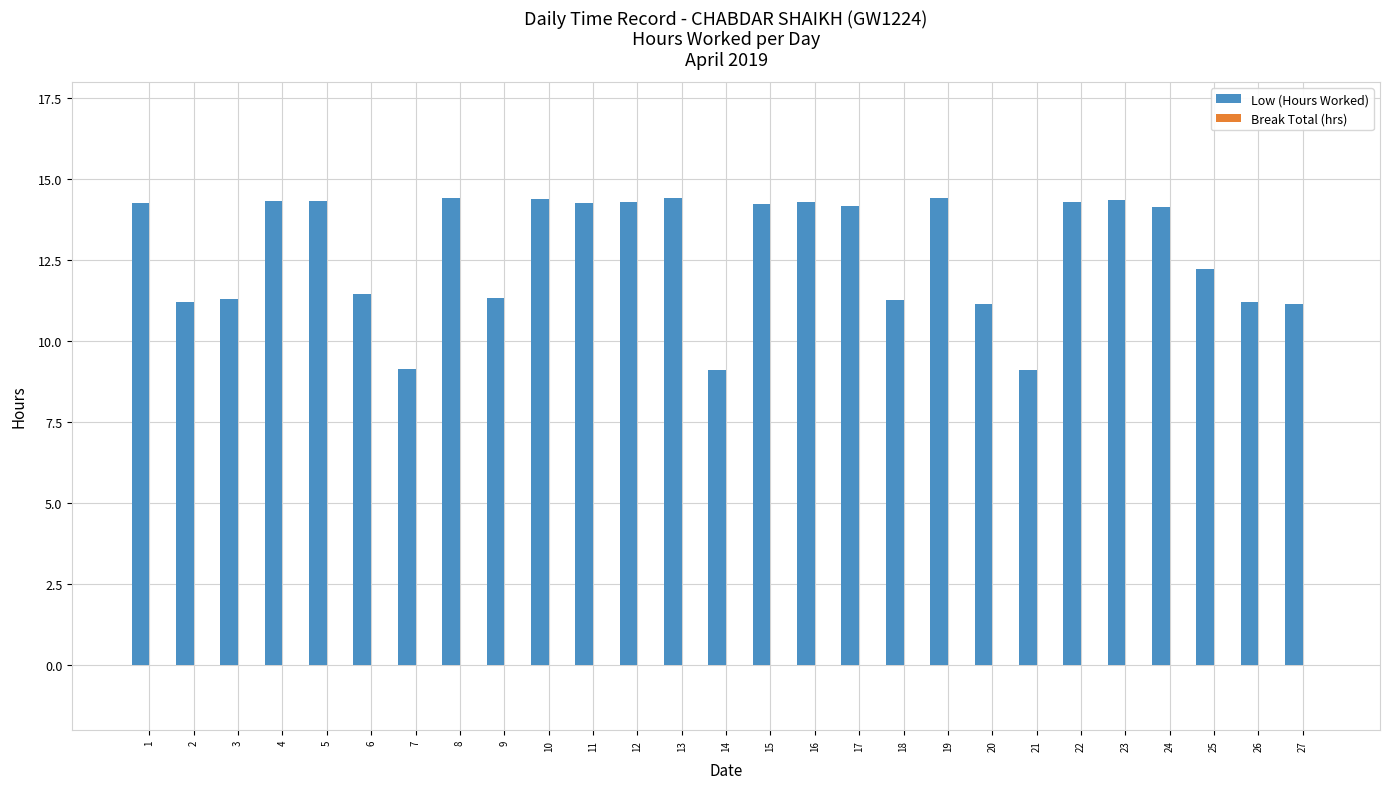

What is the sum of all values?

344.3